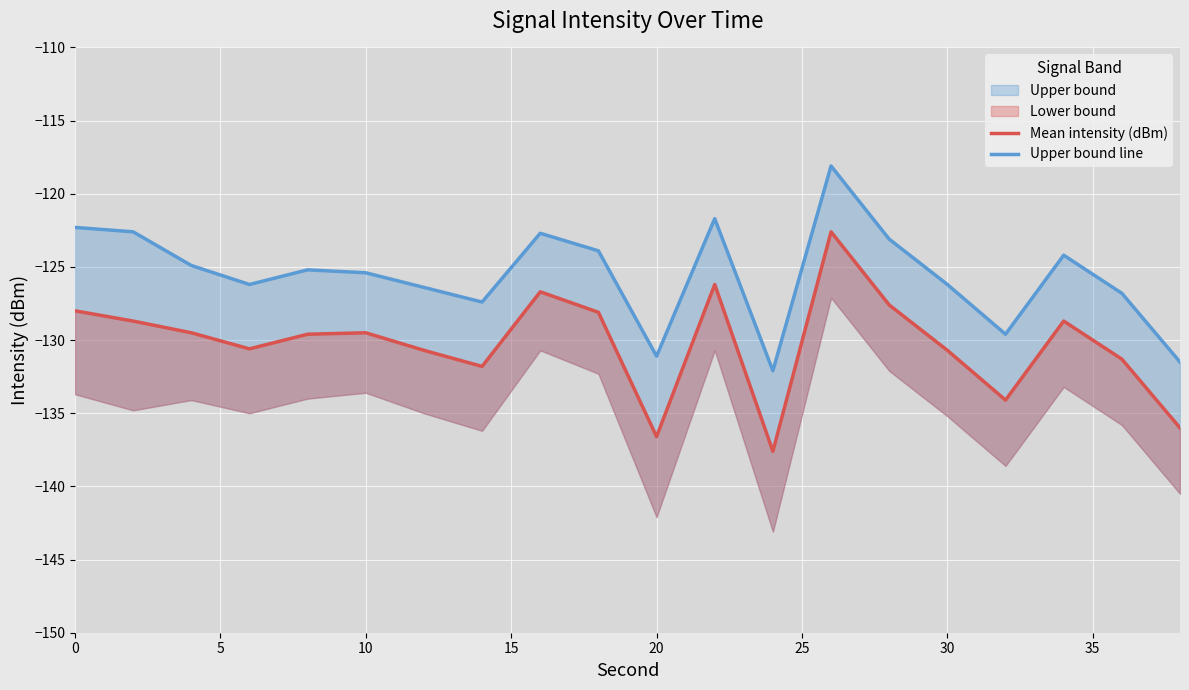

Is the value of Mean intensity (dBm) at 20 greater than the value of Upper bound line at 10?

No